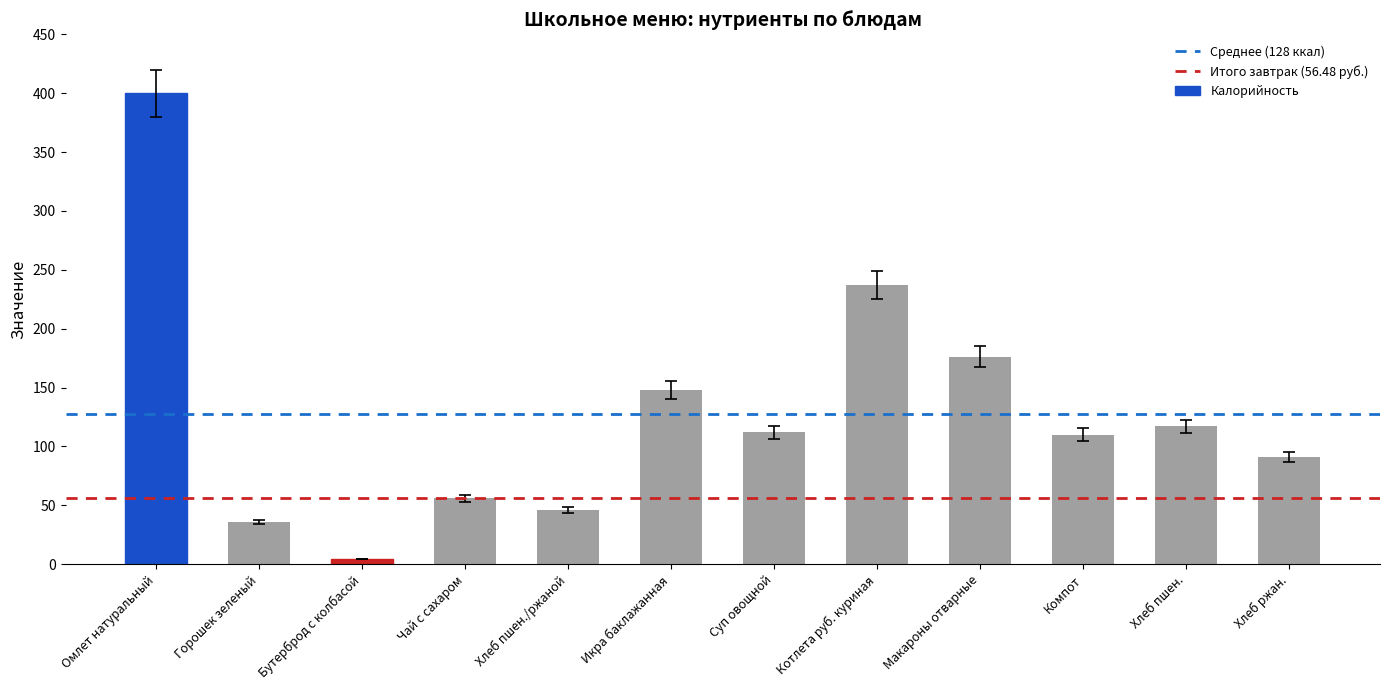

What is the label of the 10th bar from the right?

Бутерброд с колбасой